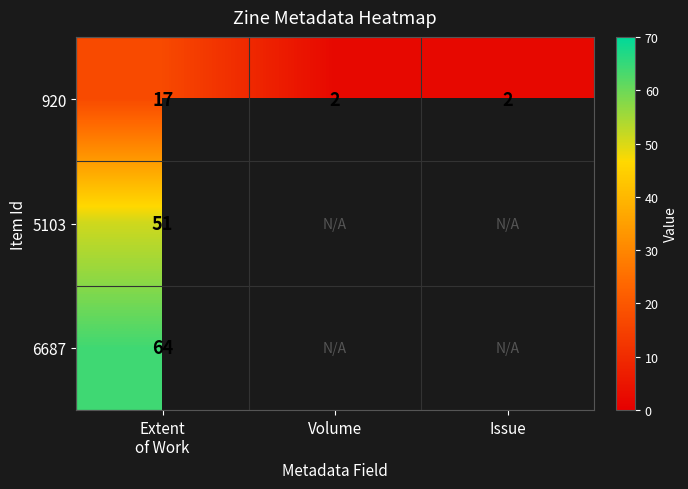

The value of 920 at Issue is 2. True or false?

True